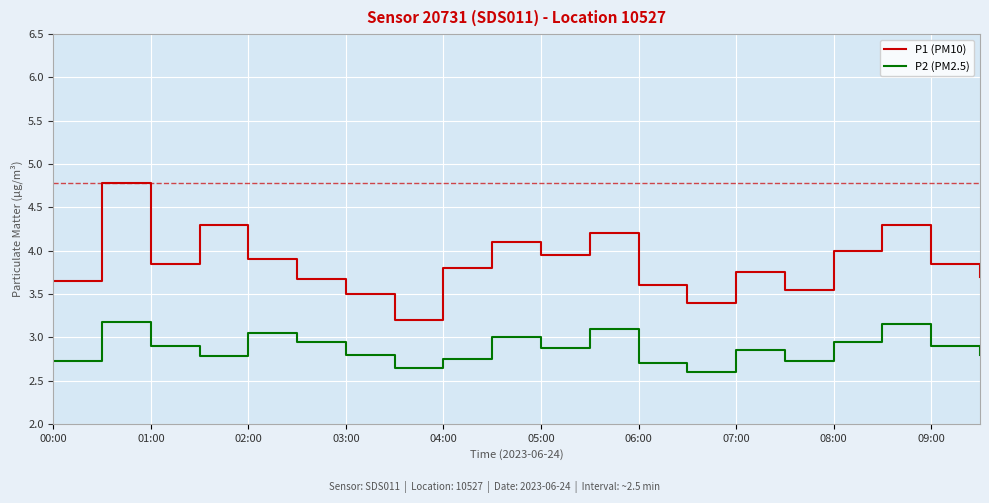

How many lines are shown in the chart?

2